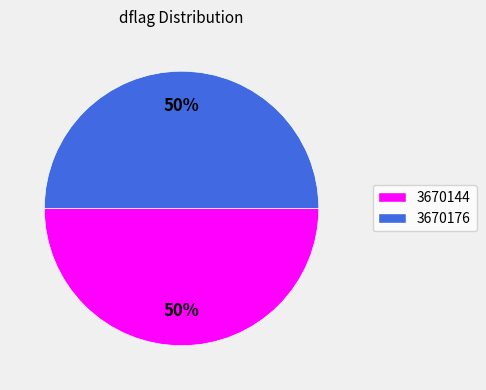

Combined, do 3670144 and 3670176 account for over 50%?

Yes